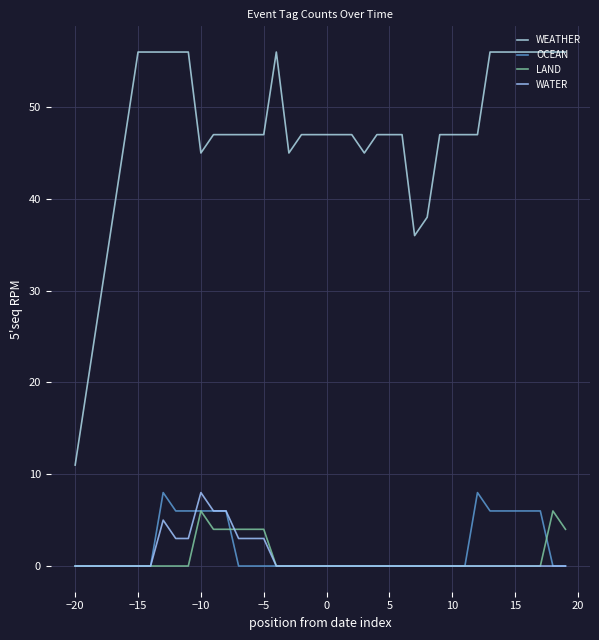

True or false: WEATHER and OCEAN intersect in this chart.

False